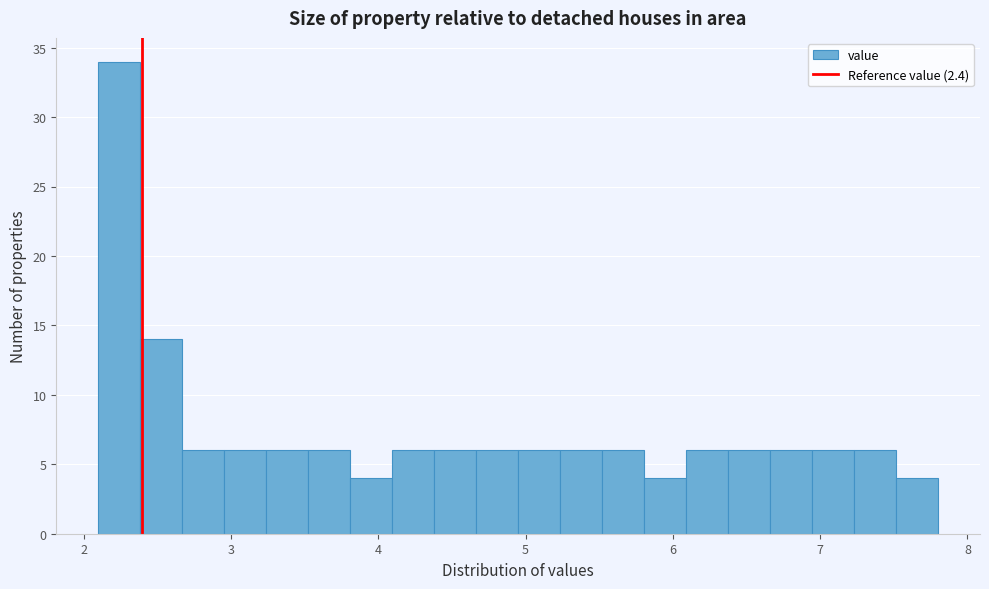

Around what value on the x-axis is the tallest bar? Give the approximate position of its centre, as read against the axis.

2.2